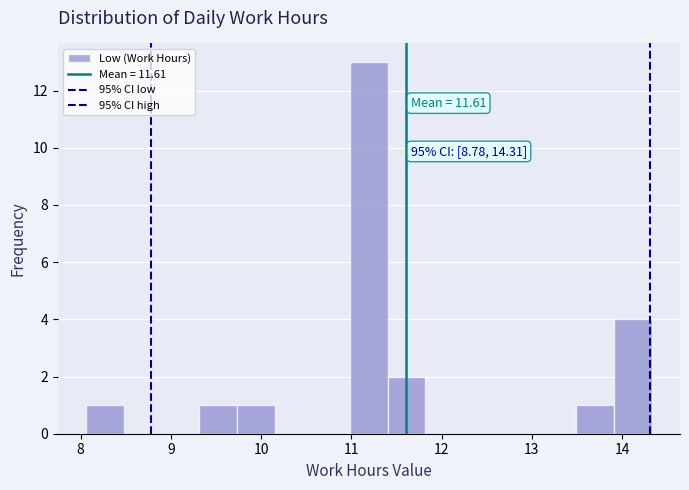

Which range on the x-axis has the tallest bar?

11.0 to 11.4